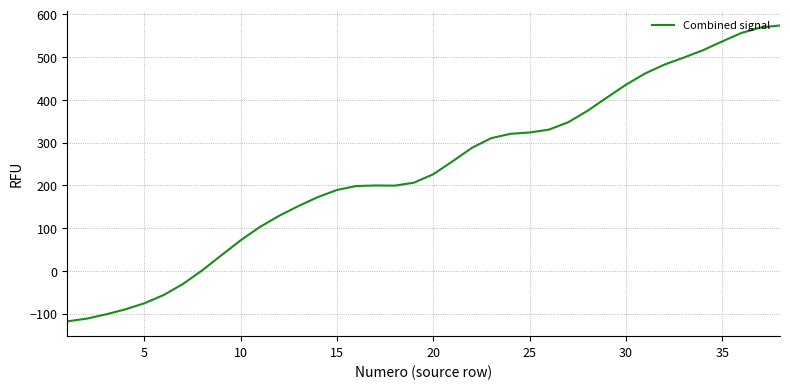

What is the difference between the maximum and minimum values?

691.6